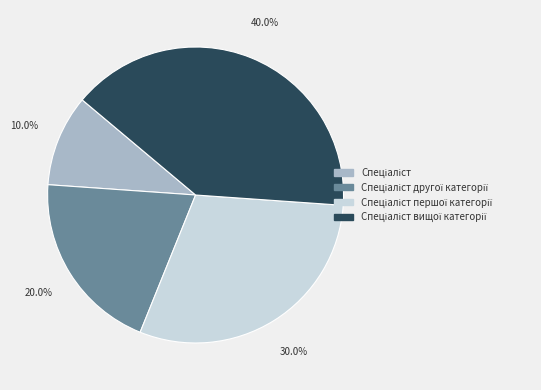

Is there any slice that represents more than half of the pie?

No